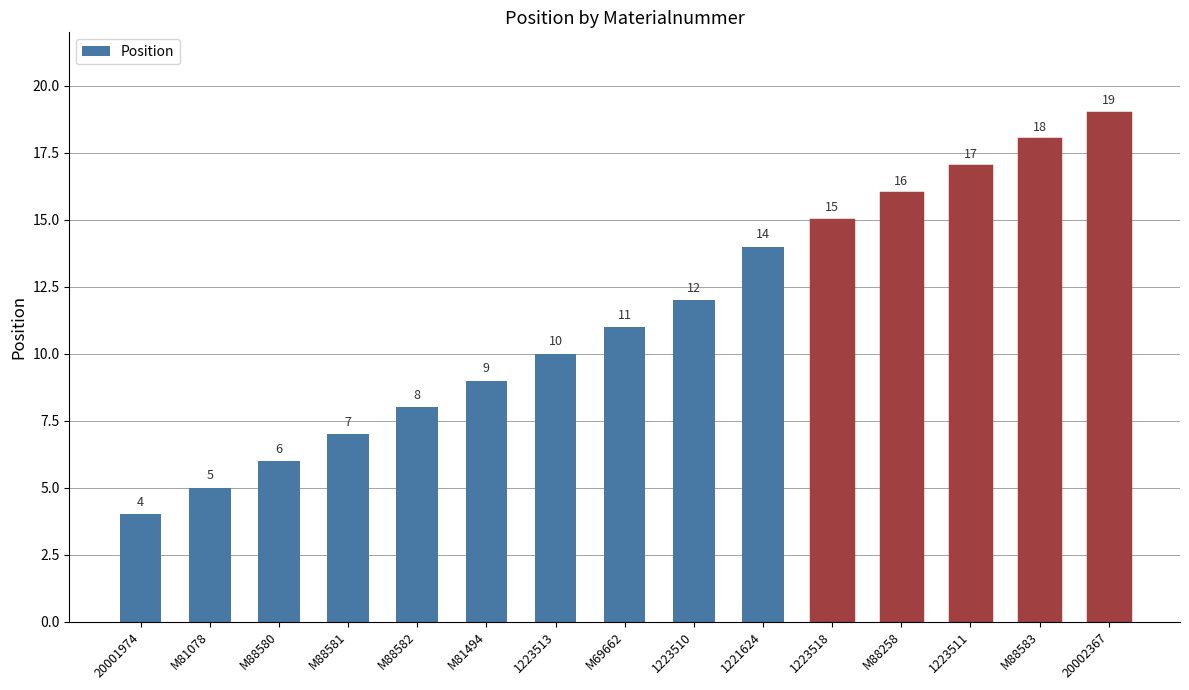

True or false: the data shows 4 at M81494.

False